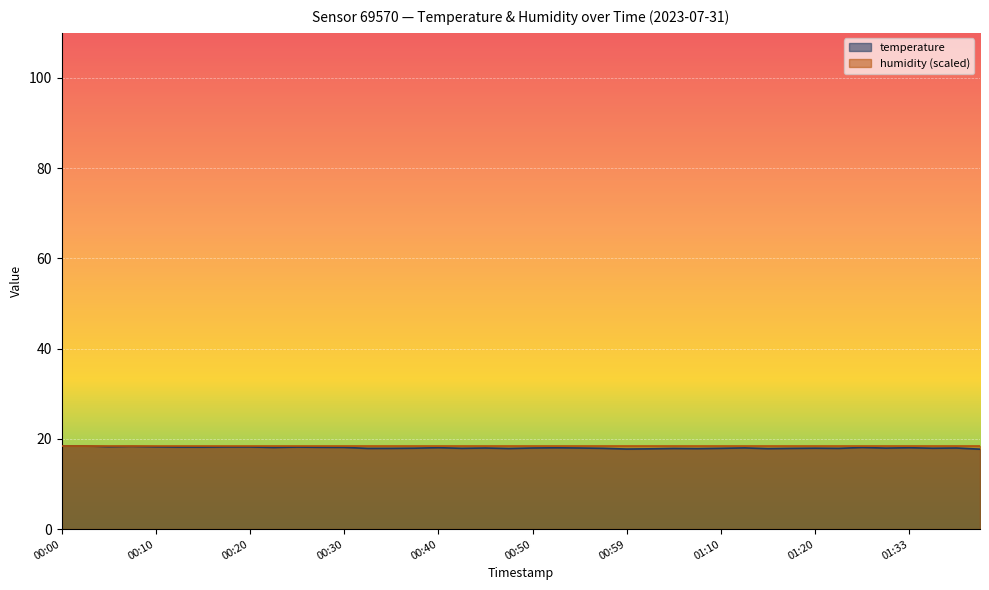

What is the smallest value displayed?

17.7